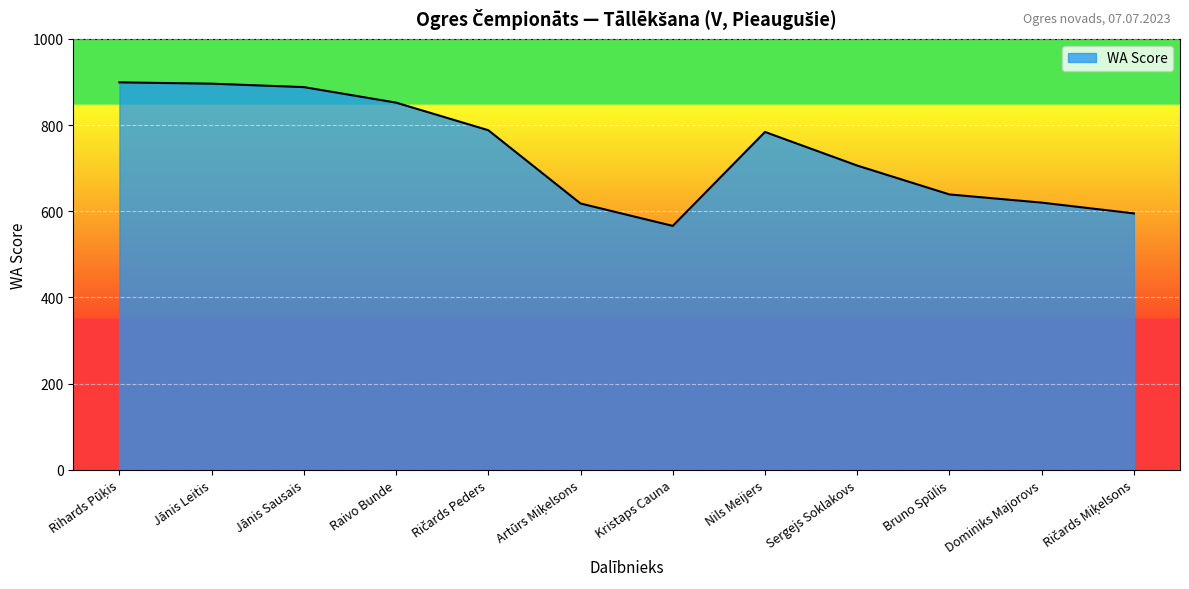

What value does the data have at Jānis Sausais?

888